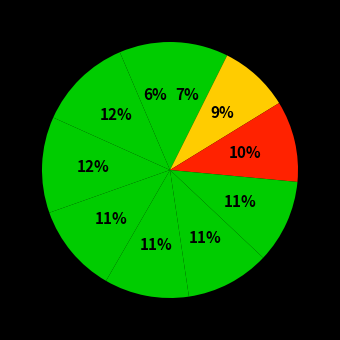

To the nearest percent, what is the difference between the largest and smallest slice percentages?

6%